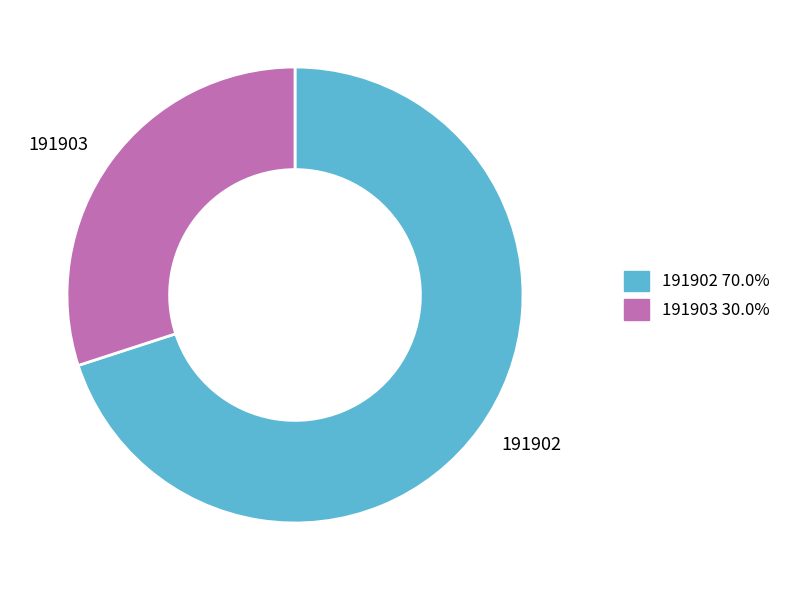

Rank the categories by value from highest to lowest.

191902, 191903